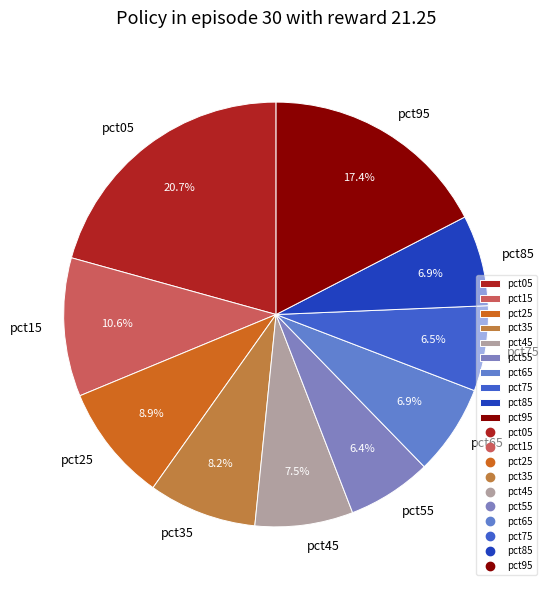

Is pct75 the majority of the pie?

No